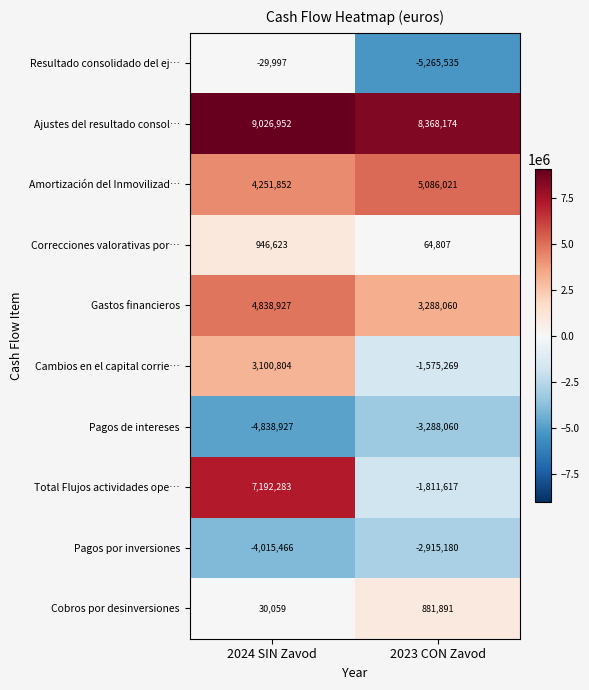

Which series has the widest spread of values?

Total Flujos actividades ope…